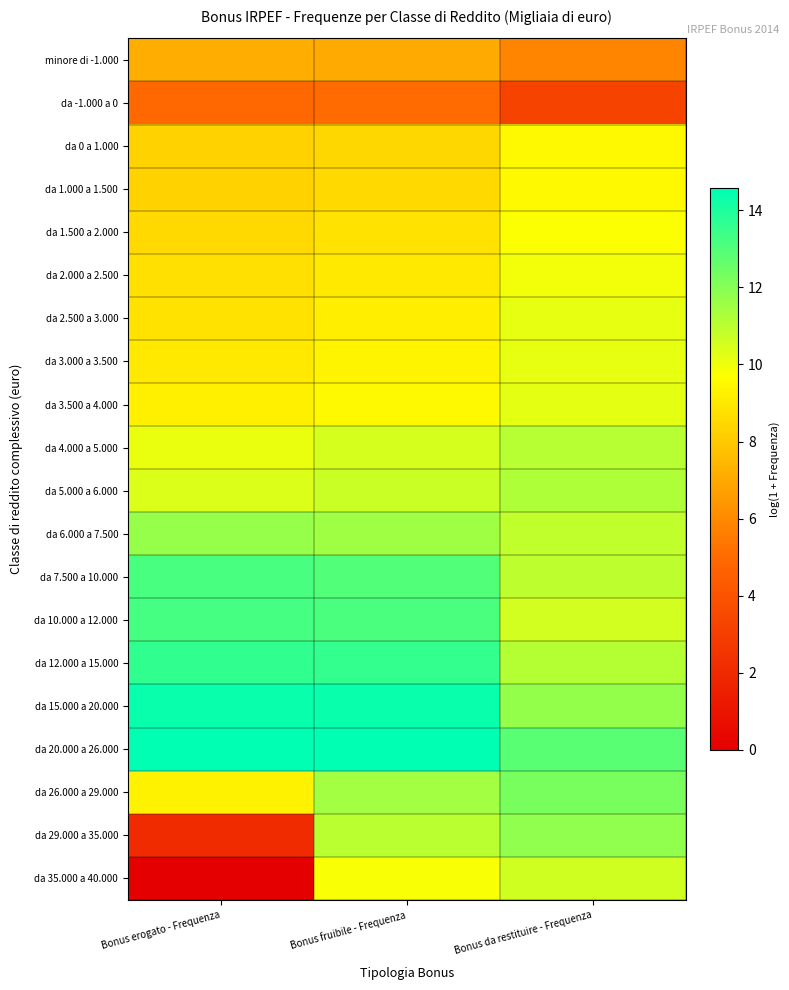

Reading left to right, what are all the values shown in this chart?

minore di -1.000: Bonus erogato - Frequenza=7.1	Bonus fruibile - Frequenza=7.0	Bonus da restituire - Frequenza=5.8
da -1.000 a 0: Bonus erogato - Frequenza=4.9	Bonus fruibile - Frequenza=5.0	Bonus da restituire - Frequenza=3.2
da 0 a 1.000: Bonus erogato - Frequenza=8.3	Bonus fruibile - Frequenza=8.4	Bonus da restituire - Frequenza=9.5
da 1.000 a 1.500: Bonus erogato - Frequenza=8.3	Bonus fruibile - Frequenza=8.5	Bonus da restituire - Frequenza=9.5
da 1.500 a 2.000: Bonus erogato - Frequenza=8.5	Bonus fruibile - Frequenza=8.8	Bonus da restituire - Frequenza=9.8
da 2.000 a 2.500: Bonus erogato - Frequenza=8.7	Bonus fruibile - Frequenza=9.0	Bonus da restituire - Frequenza=10.0
da 2.500 a 3.000: Bonus erogato - Frequenza=8.8	Bonus fruibile - Frequenza=9.2	Bonus da restituire - Frequenza=10.1
da 3.000 a 3.500: Bonus erogato - Frequenza=9.0	Bonus fruibile - Frequenza=9.3	Bonus da restituire - Frequenza=10.1
da 3.500 a 4.000: Bonus erogato - Frequenza=9.2	Bonus fruibile - Frequenza=9.5	Bonus da restituire - Frequenza=10.2
da 4.000 a 5.000: Bonus erogato - Frequenza=10.1	Bonus fruibile - Frequenza=10.5	Bonus da restituire - Frequenza=11.1
da 5.000 a 6.000: Bonus erogato - Frequenza=10.4	Bonus fruibile - Frequenza=10.8	Bonus da restituire - Frequenza=11.2
da 6.000 a 7.500: Bonus erogato - Frequenza=11.7	Bonus fruibile - Frequenza=11.5	Bonus da restituire - Frequenza=10.9
da 7.500 a 10.000: Bonus erogato - Frequenza=13.2	Bonus fruibile - Frequenza=13.0	Bonus da restituire - Frequenza=10.9
da 10.000 a 12.000: Bonus erogato - Frequenza=13.2	Bonus fruibile - Frequenza=13.1	Bonus da restituire - Frequenza=10.5
da 12.000 a 15.000: Bonus erogato - Frequenza=13.6	Bonus fruibile - Frequenza=13.5	Bonus da restituire - Frequenza=11.1
da 15.000 a 20.000: Bonus erogato - Frequenza=14.4	Bonus fruibile - Frequenza=14.4	Bonus da restituire - Frequenza=11.7
da 20.000 a 26.000: Bonus erogato - Frequenza=14.6	Bonus fruibile - Frequenza=14.6	Bonus da restituire - Frequenza=12.8
da 26.000 a 29.000: Bonus erogato - Frequenza=9.3	Bonus fruibile - Frequenza=11.5	Bonus da restituire - Frequenza=12.2
da 29.000 a 35.000: Bonus erogato - Frequenza=2.1	Bonus fruibile - Frequenza=11.0	Bonus da restituire - Frequenza=11.8
da 35.000 a 40.000: Bonus erogato - Frequenza=0.0	Bonus fruibile - Frequenza=9.8	Bonus da restituire - Frequenza=10.6